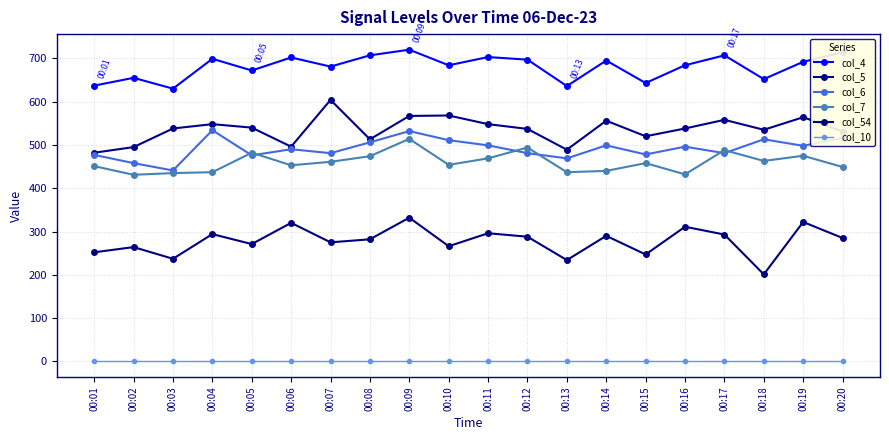

What is the average value of the col_54 series?

278